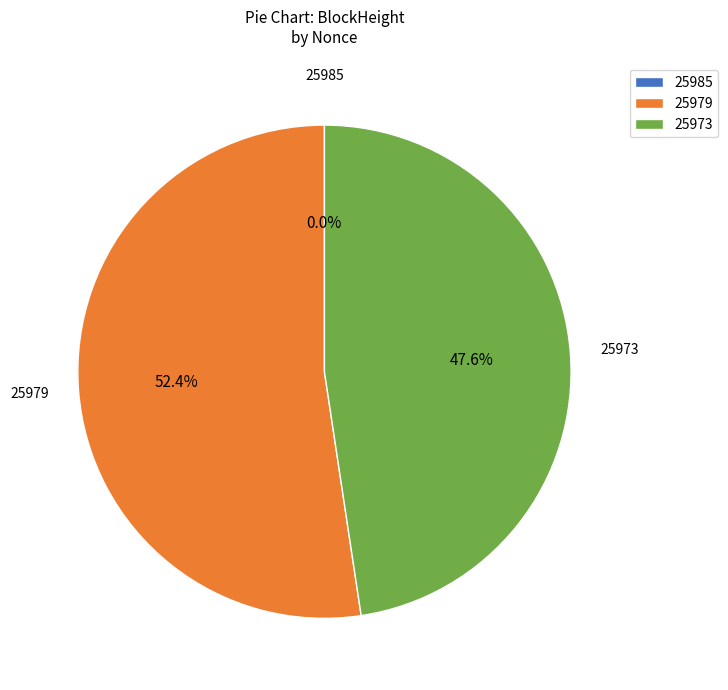

To the nearest percent, what is the average slice percentage?

33%